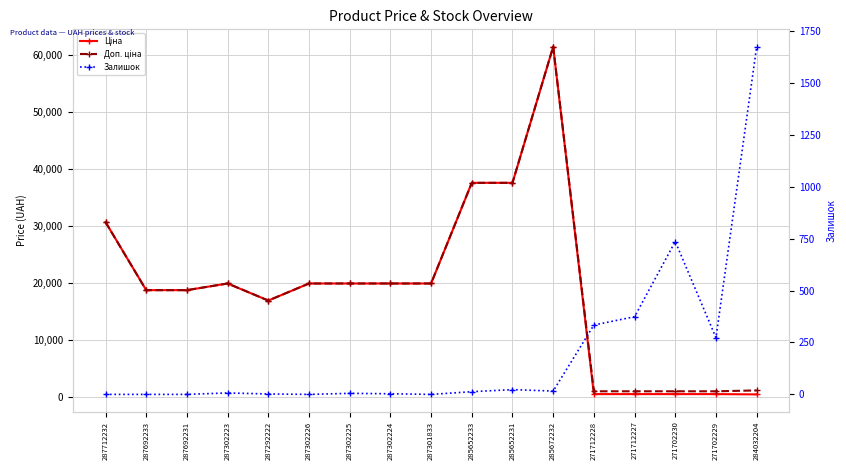

What is the value of the Ціна point at the 16th from the left?

589.9